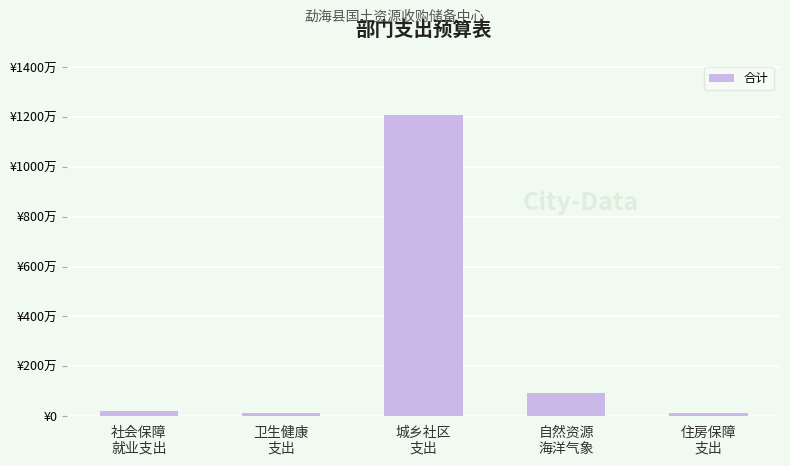

Reading left to right, transcribe all the data shown in this chart.

社会保障
就业支出=204986.6	卫生健康
支出=106641.9	城乡社区
支出=12079750.8	自然资源
海洋气象=930365.2	住房保障
支出=108578.9